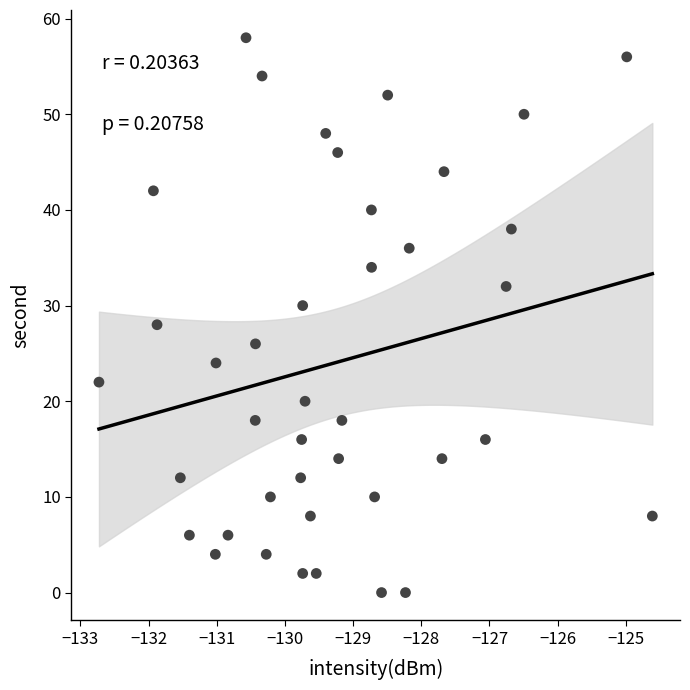

What is the range of Y values (max minus min)?

58